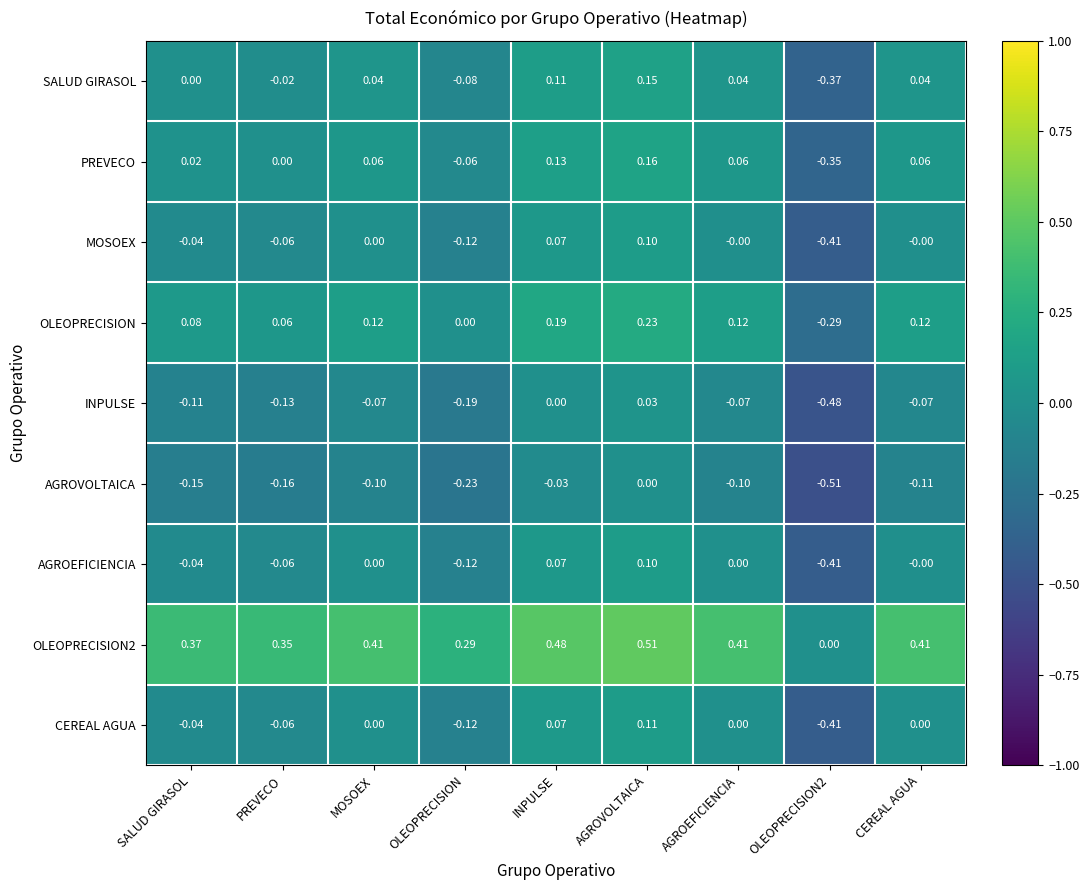

Which category has the highest value in the CEREAL AGUA series?

AGROVOLTAICA